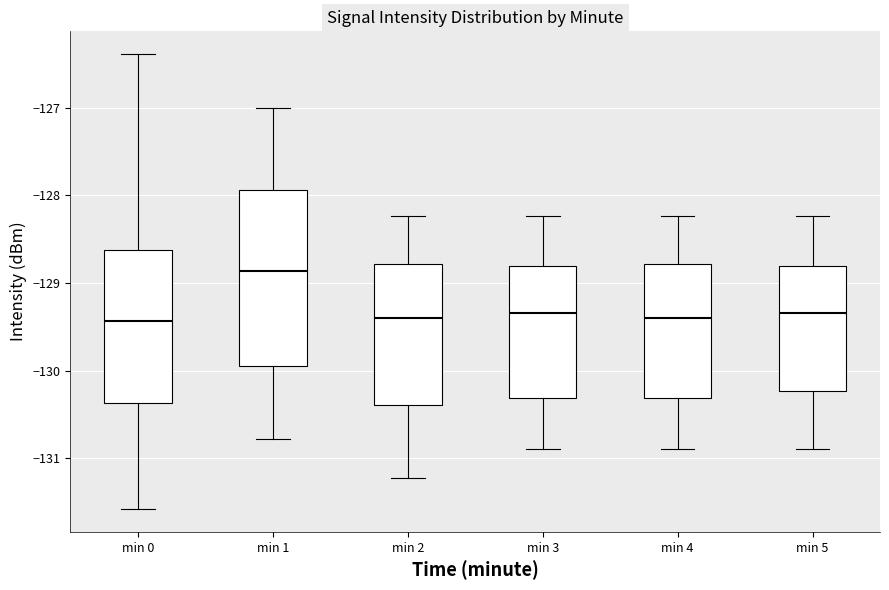

Reading left to right, transcribe this box plot: for each box, give where its median line is, the range the box spans, and where its two whiskers end, as read against the y-axis. The values are not printed on the chart, so give them approximately, as read against the axis.

min 0: median -129.4, box -130.4 to -128.6, whiskers -131.6 to -126.4
min 1: median -128.9, box -130.0 to -127.9, whiskers -130.8 to -127.0
min 2: median -129.4, box -130.4 to -128.8, whiskers -131.2 to -128.2
min 3: median -129.3, box -130.3 to -128.8, whiskers -130.9 to -128.2
min 4: median -129.4, box -130.3 to -128.8, whiskers -130.9 to -128.2
min 5: median -129.3, box -130.2 to -128.8, whiskers -130.9 to -128.2